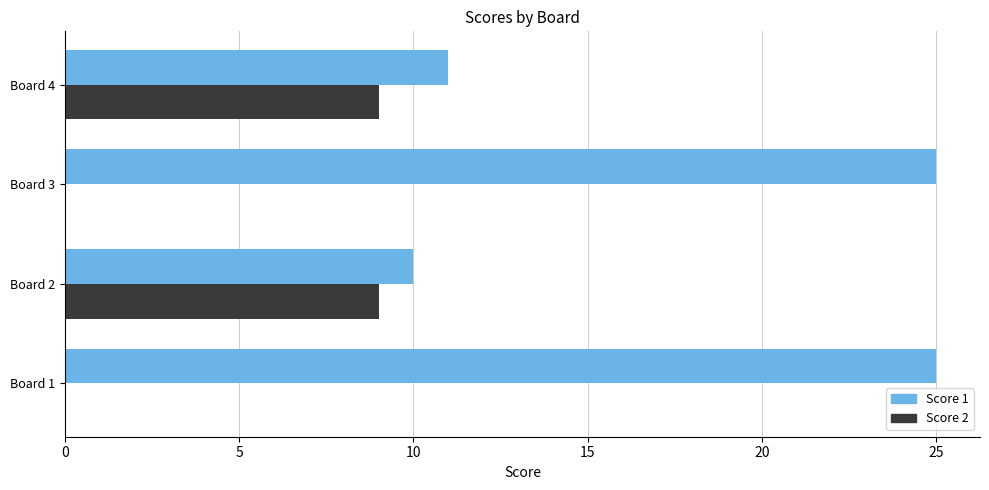

What is the total value across all series at Board 3?

25